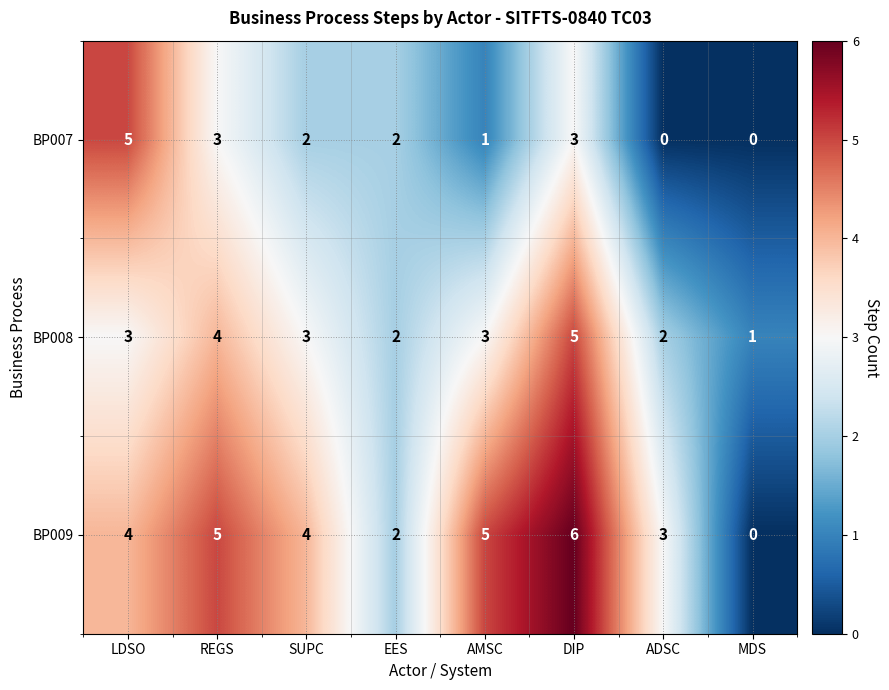

What is the difference between the second highest and minimum values in the BP007 series?

3